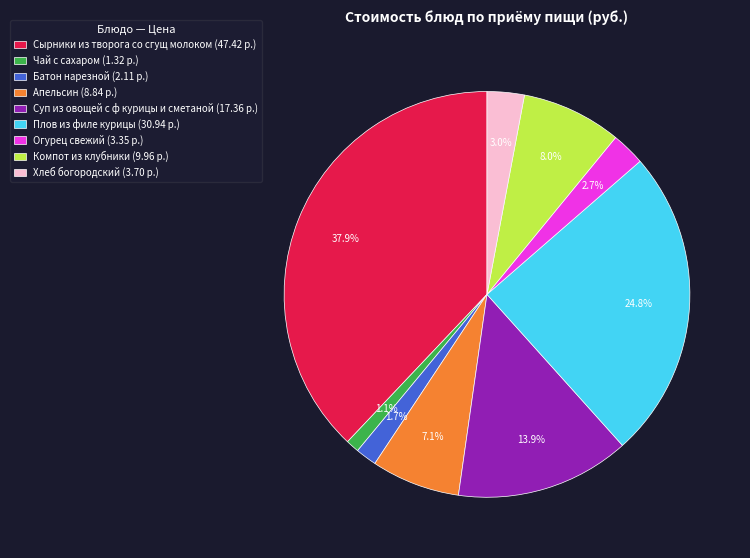

To the nearest percent, what is the average slice percentage?

11%